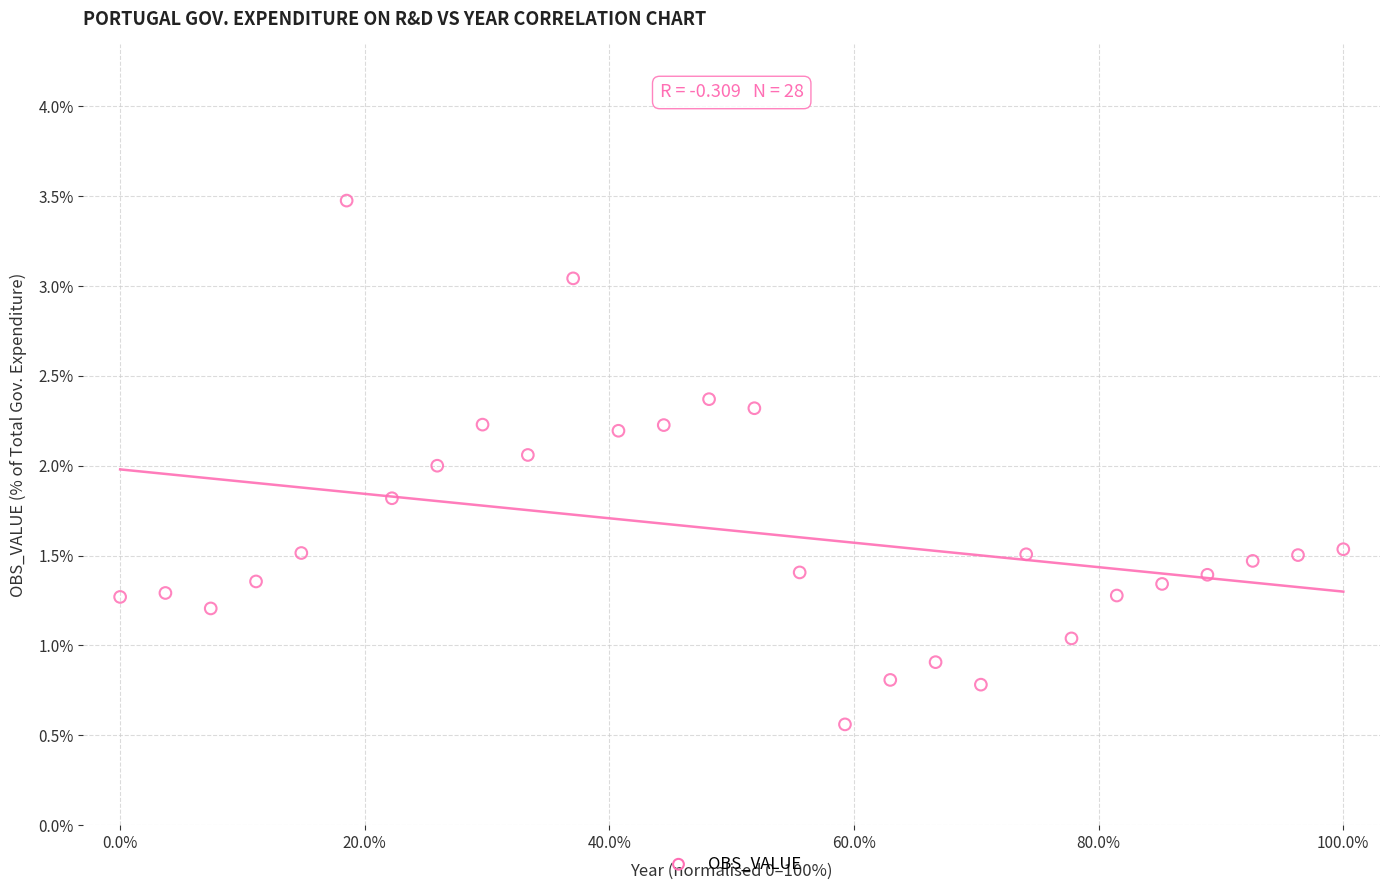

What is the range of Y values (max minus min)?

2.9